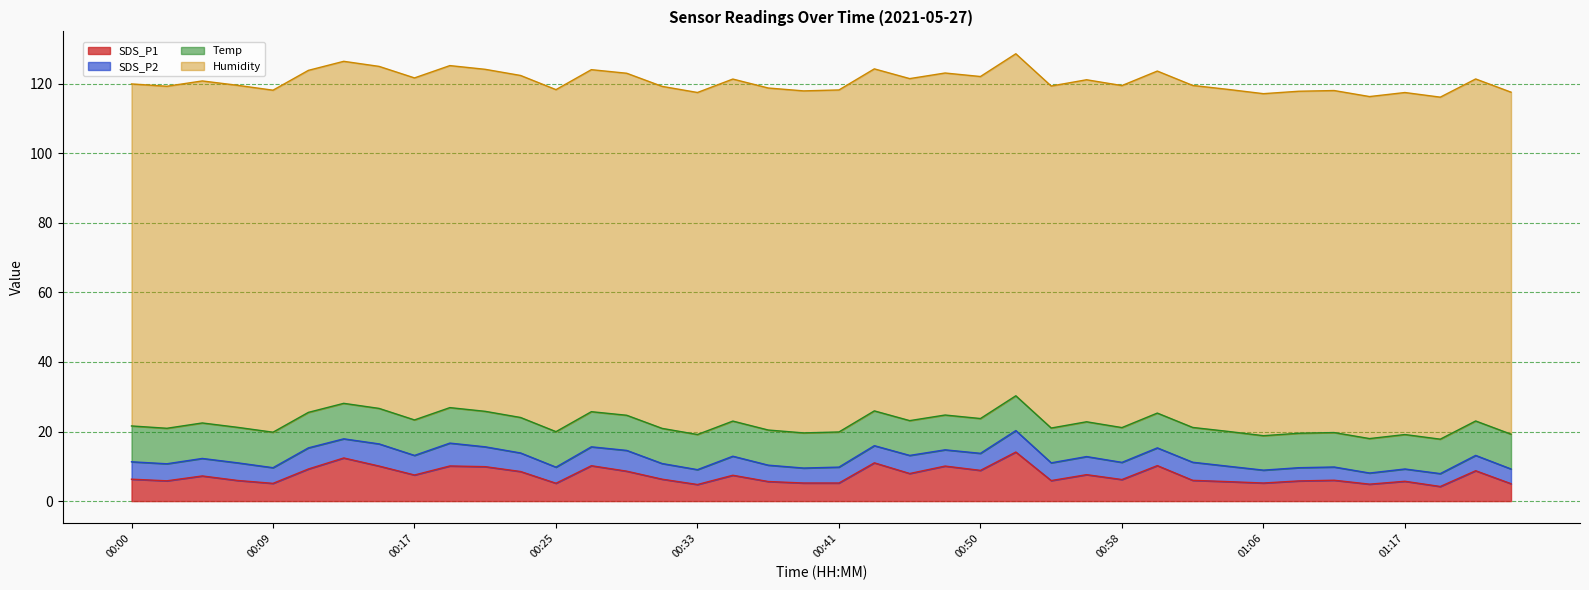

Is it true that Humidity equals 98.3 at 00:21?

True